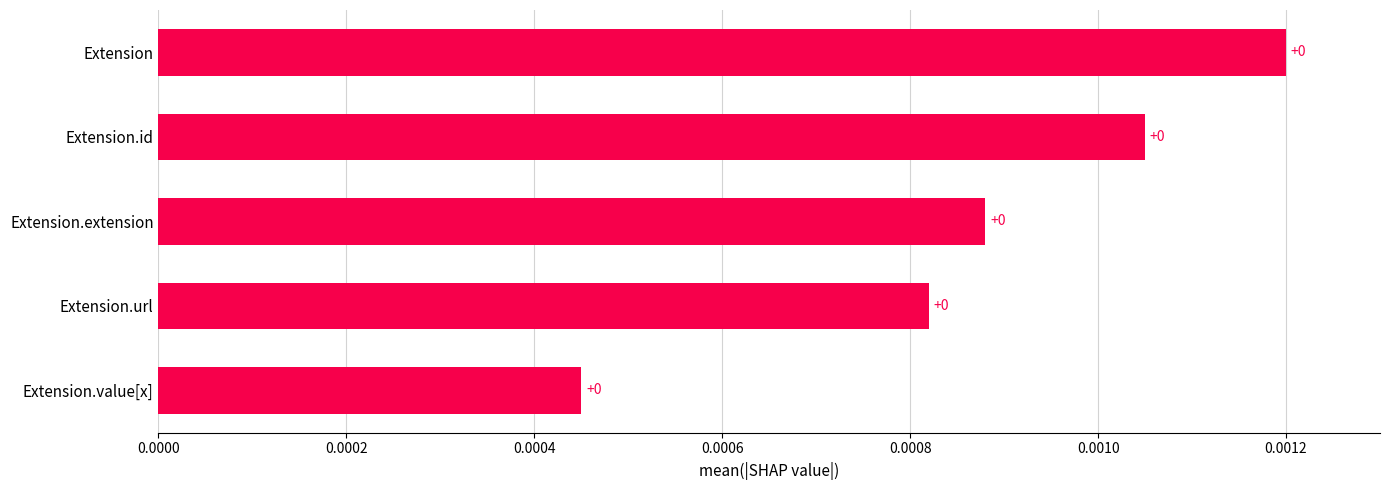

Does the chart contain any negative values?

No